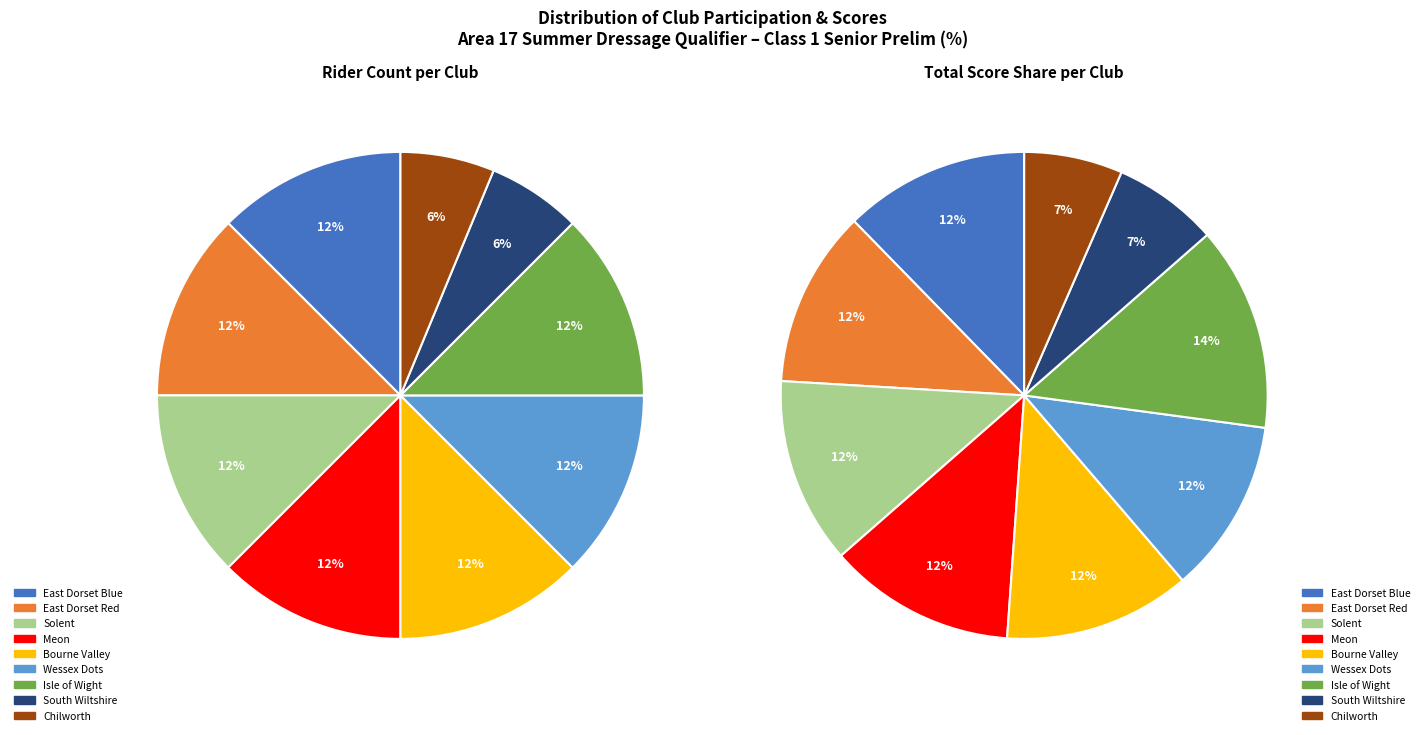

How many slices are in this pie chart?

9